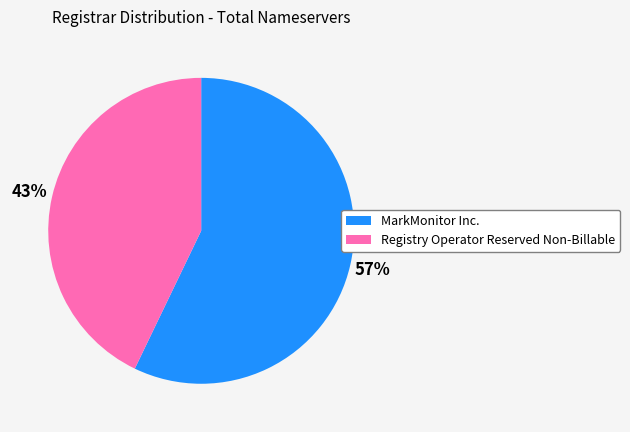

Does any single category account for the majority?

Yes